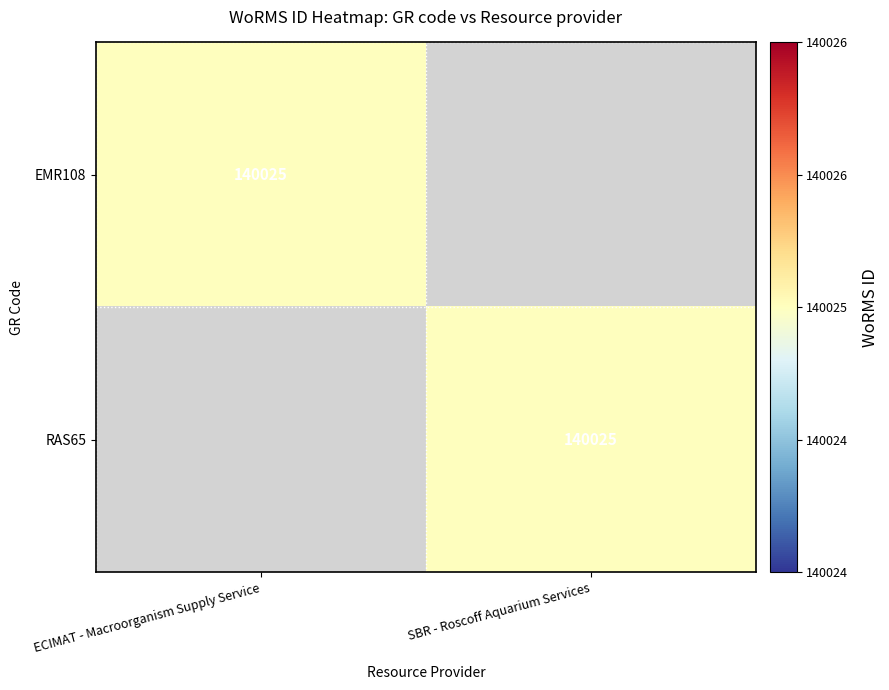

True or false: RAS65 has a value of 140025 at SBR - Roscoff Aquarium Services.

True